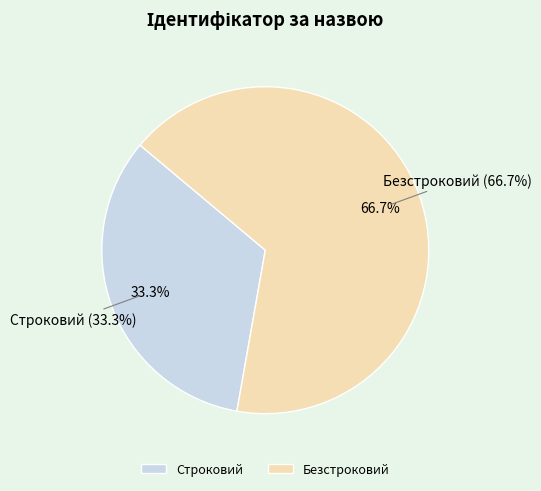

Do Строковий and Безстроковий together represent more than half of the pie?

Yes